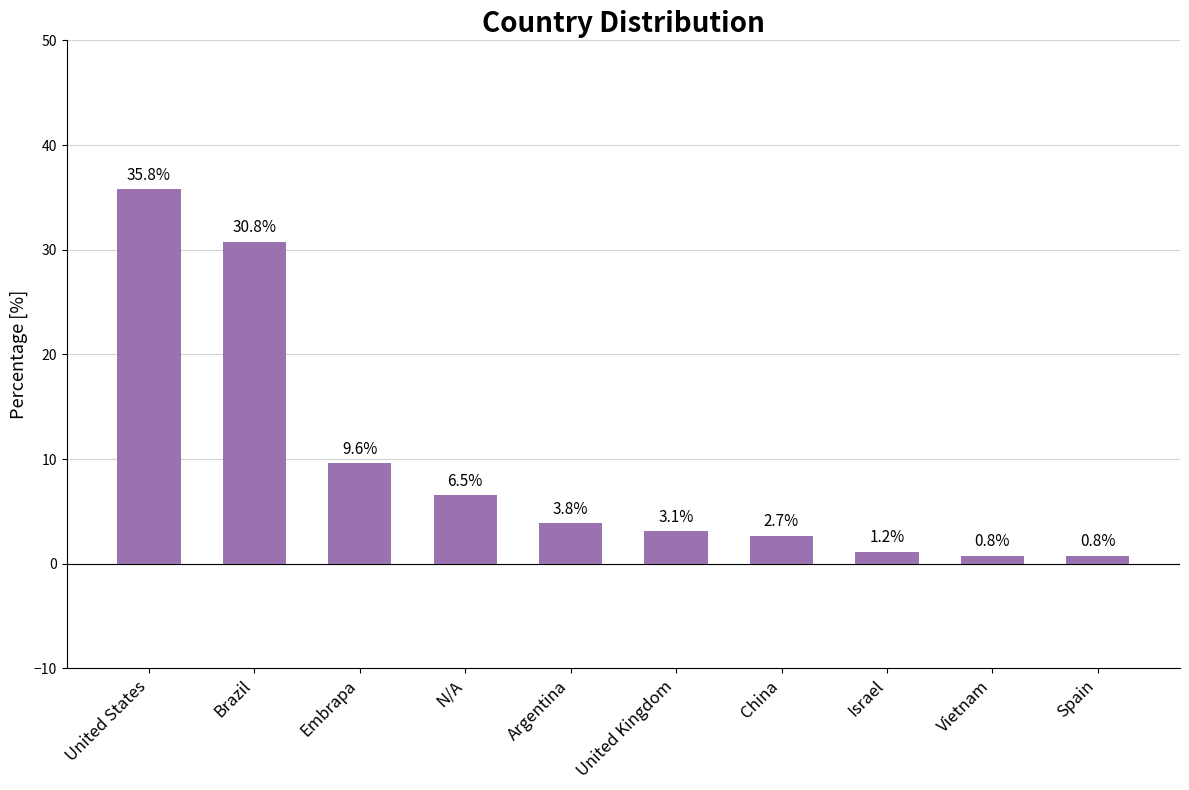

The value at Argentina is 3.8. True or false?

True